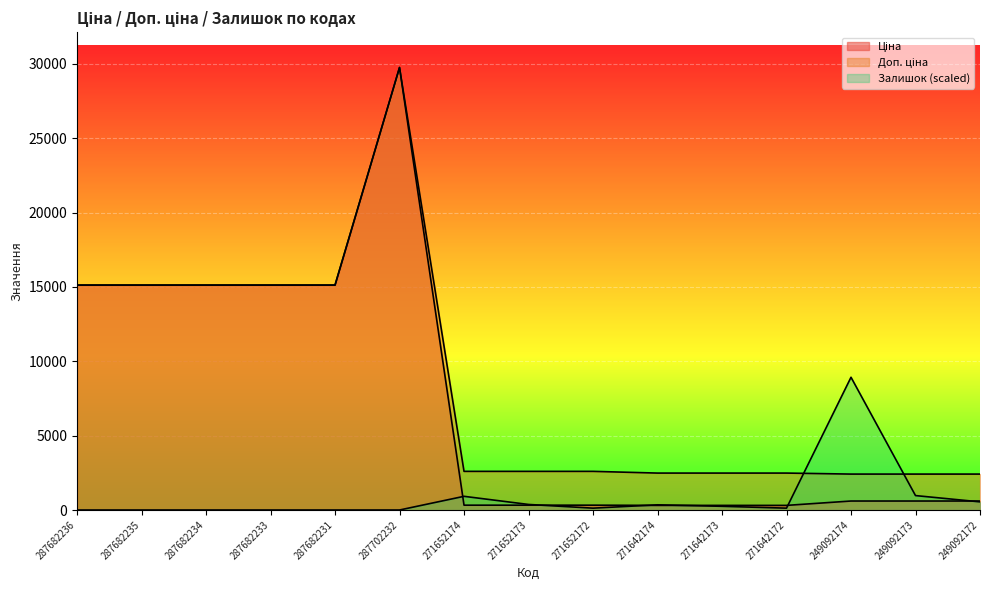

At which label is Ціна closest to 15028?

287682236